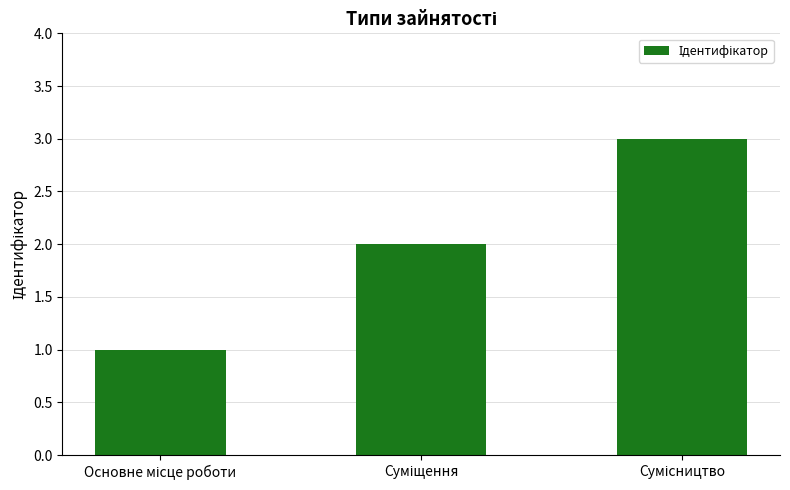

How many series are shown in this chart?

1